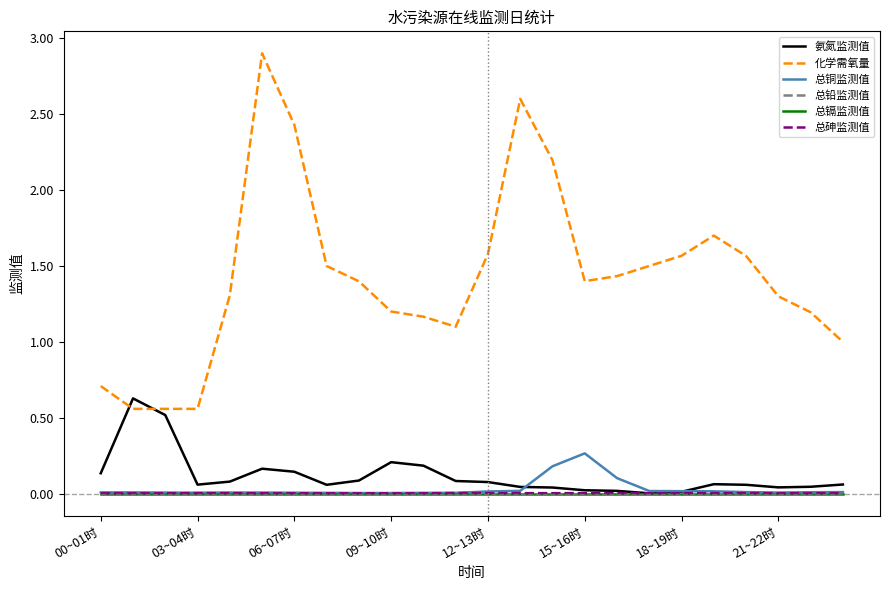

Which series has the widest spread of values?

化学需氧量